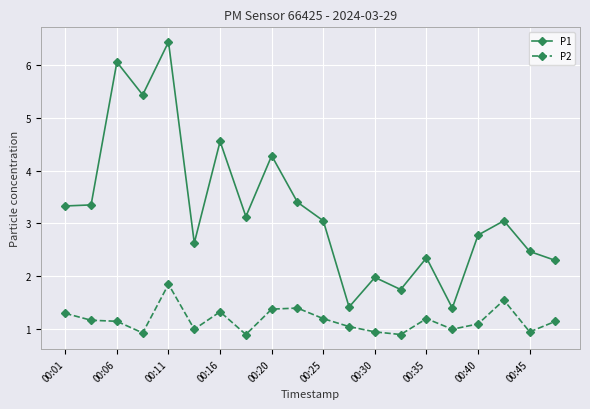

What is the maximum value shown in the chart?

6.4